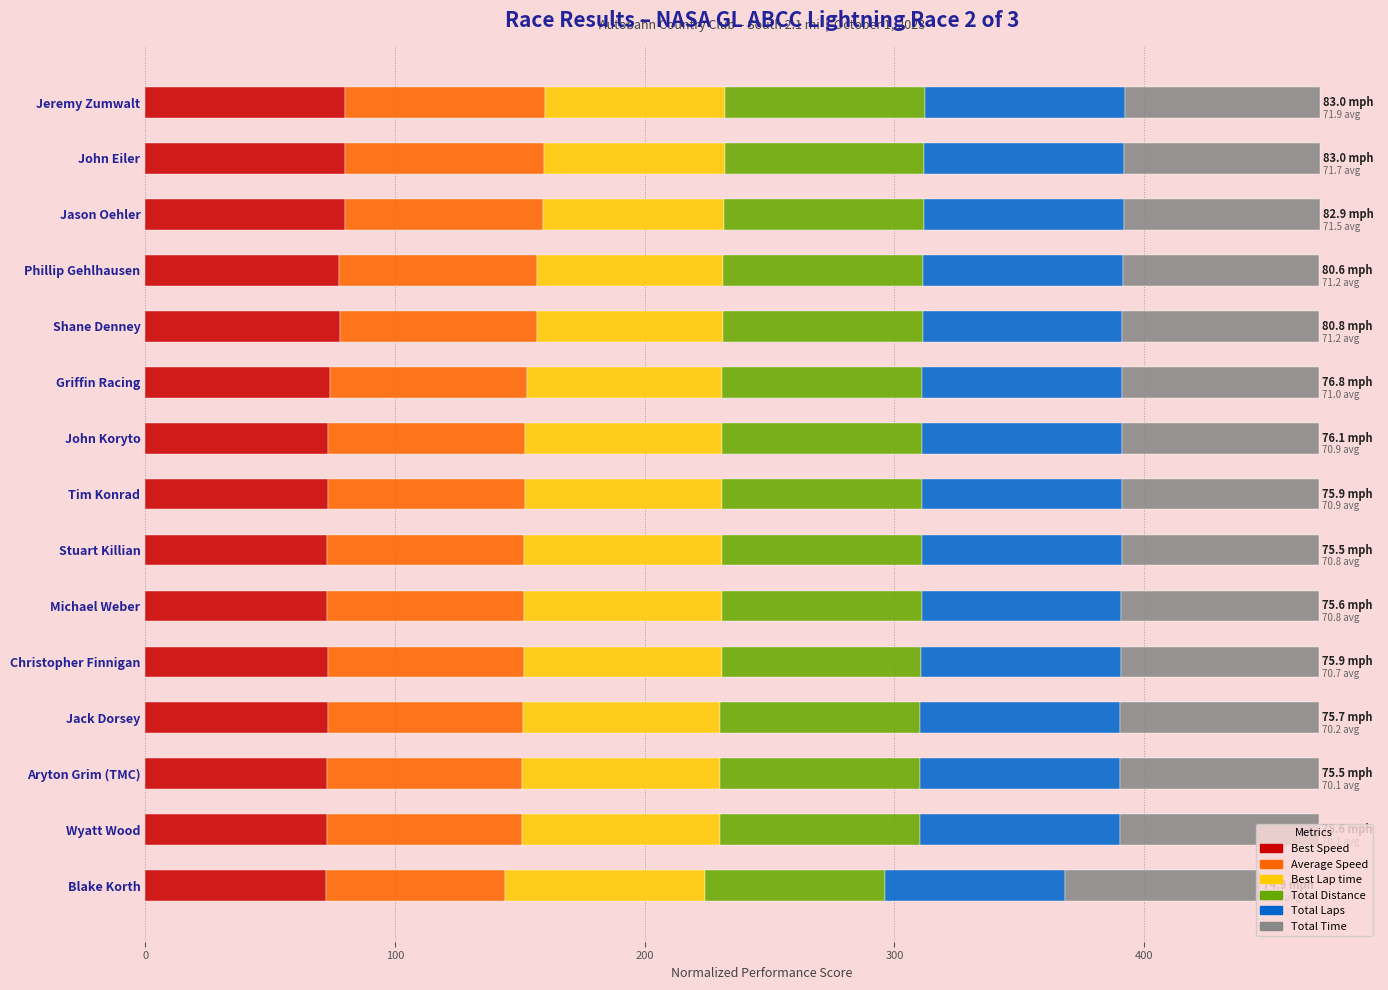

How many distinct data groups are displayed?

6